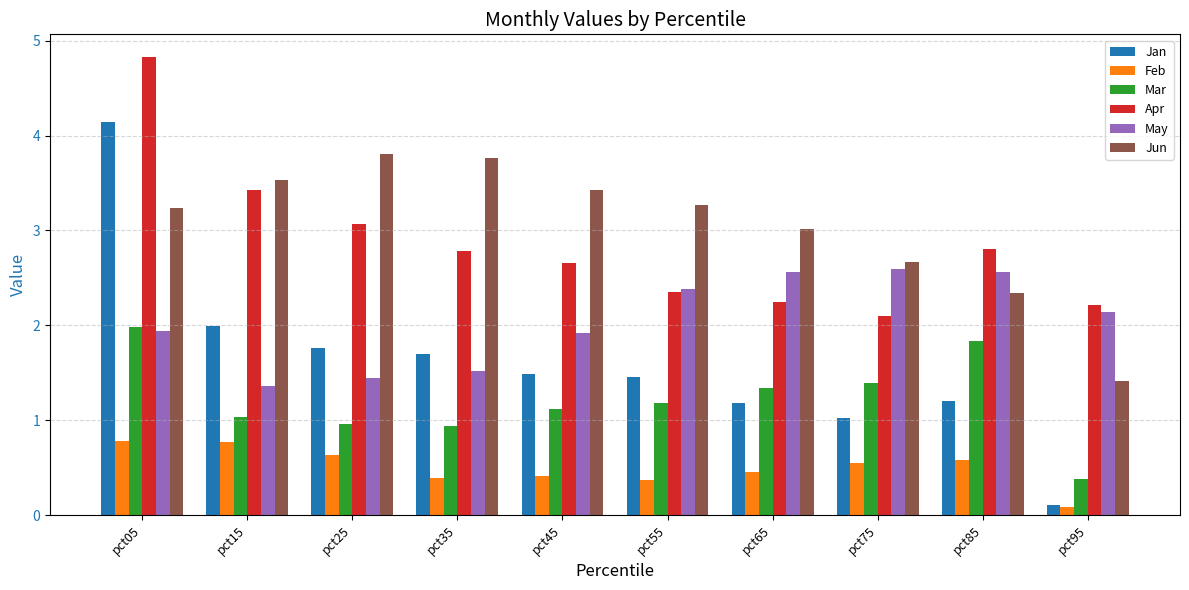

Which series has the largest range (max minus min)?

Jan